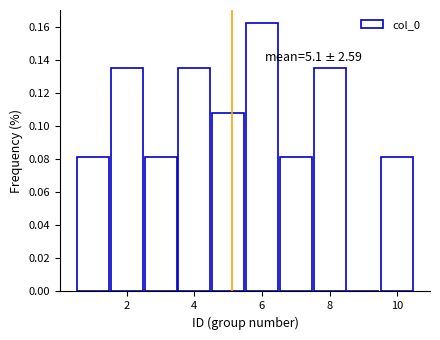

Which range on the x-axis has the tallest bar?

5.5 to 6.5